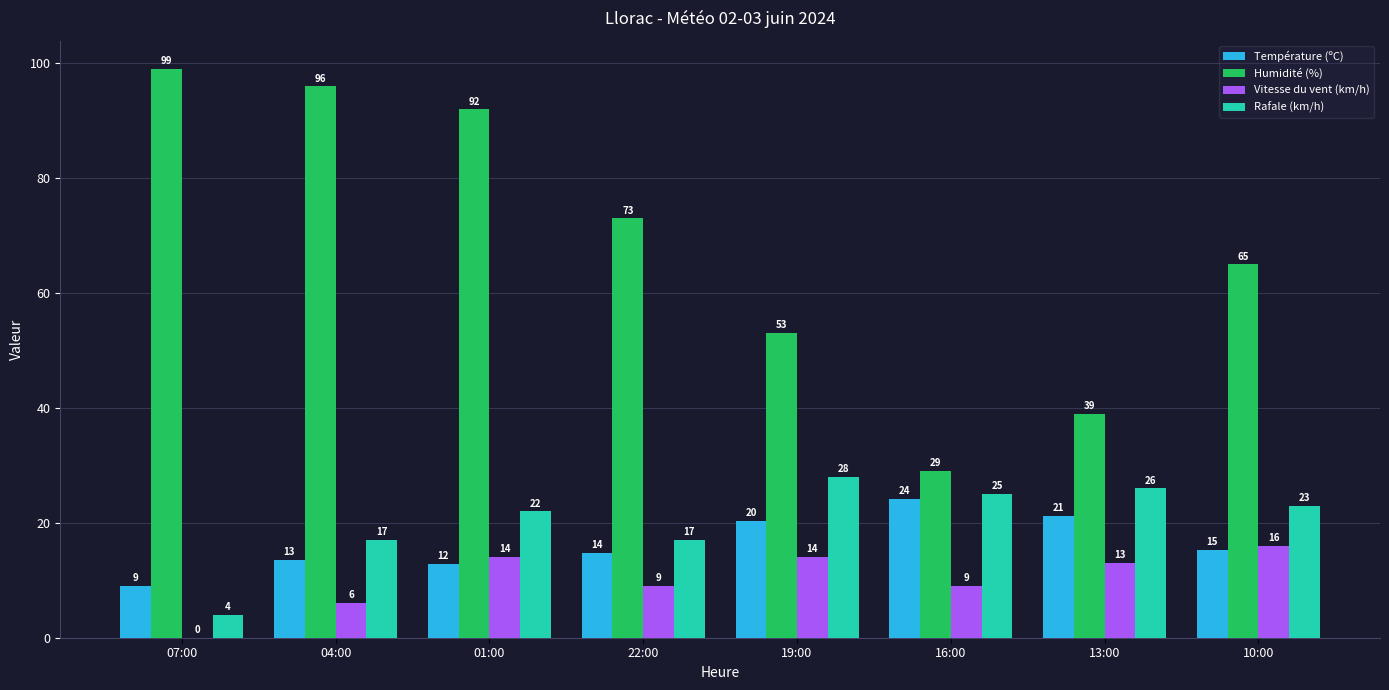

The value of Vitesse du vent (km/h) at 10:00 is 25.3. True or false?

False